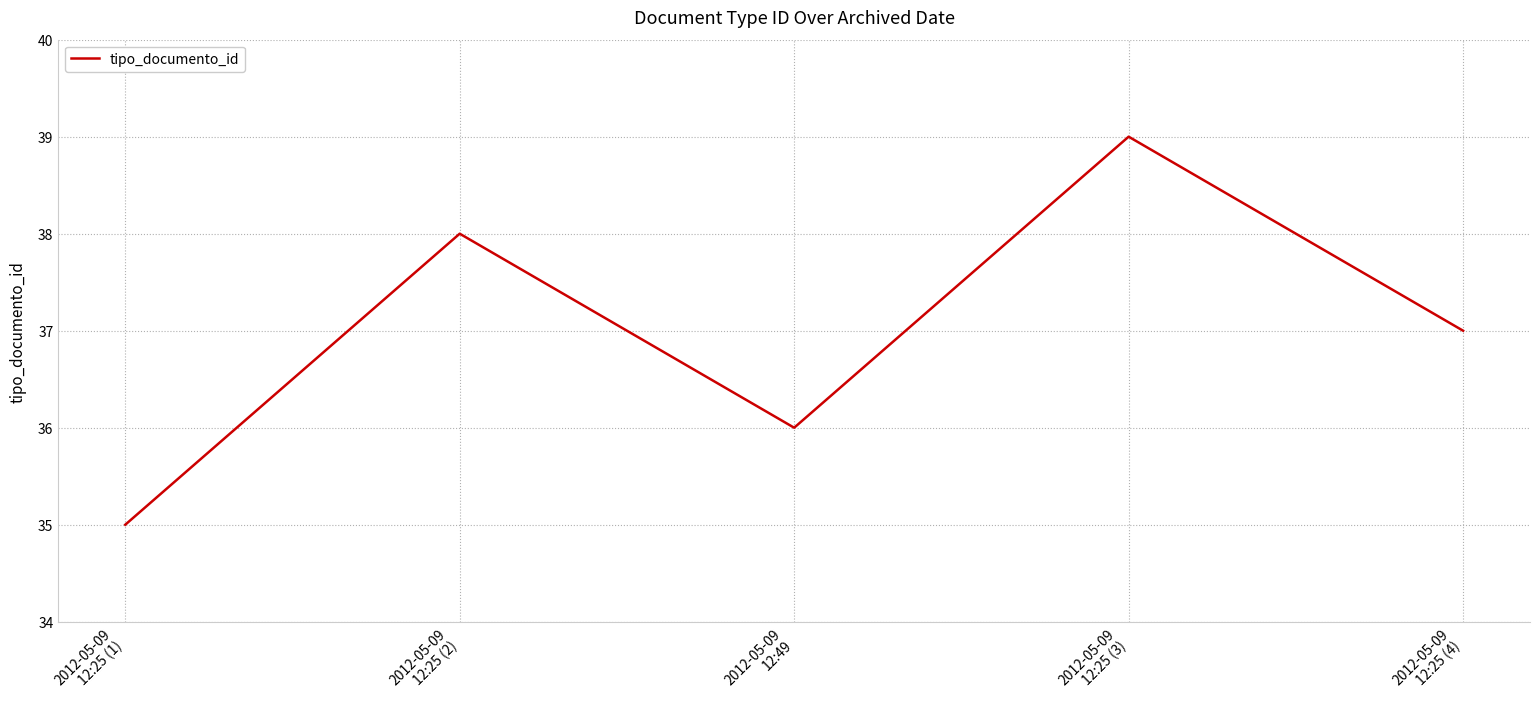

What is the difference between the values at 2012-05-09
12:49 and 2012-05-09
12:25 (4)?

1